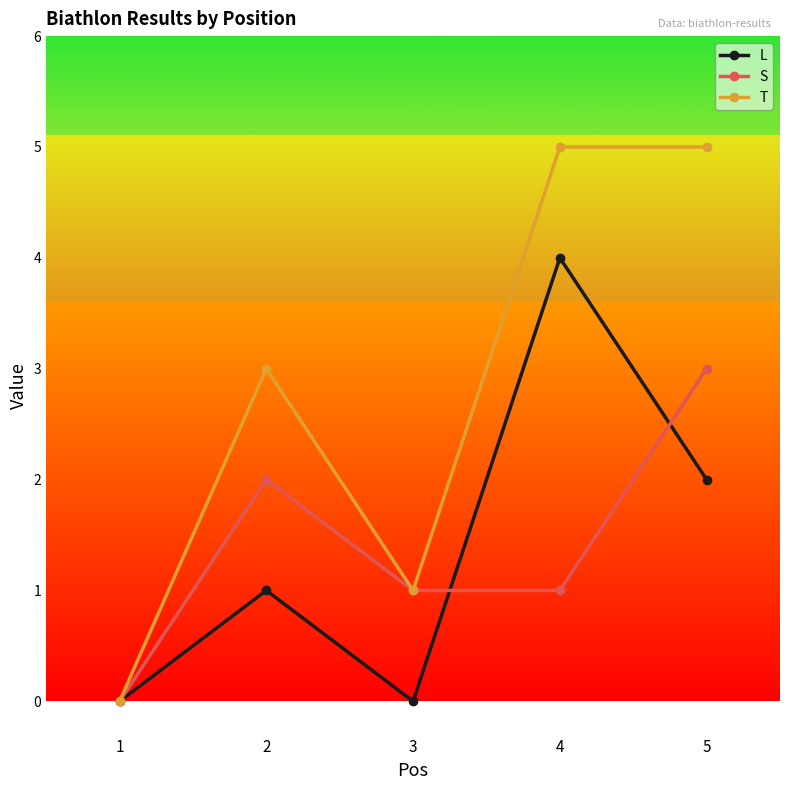

What are all the series names shown in the legend?

L, S, T